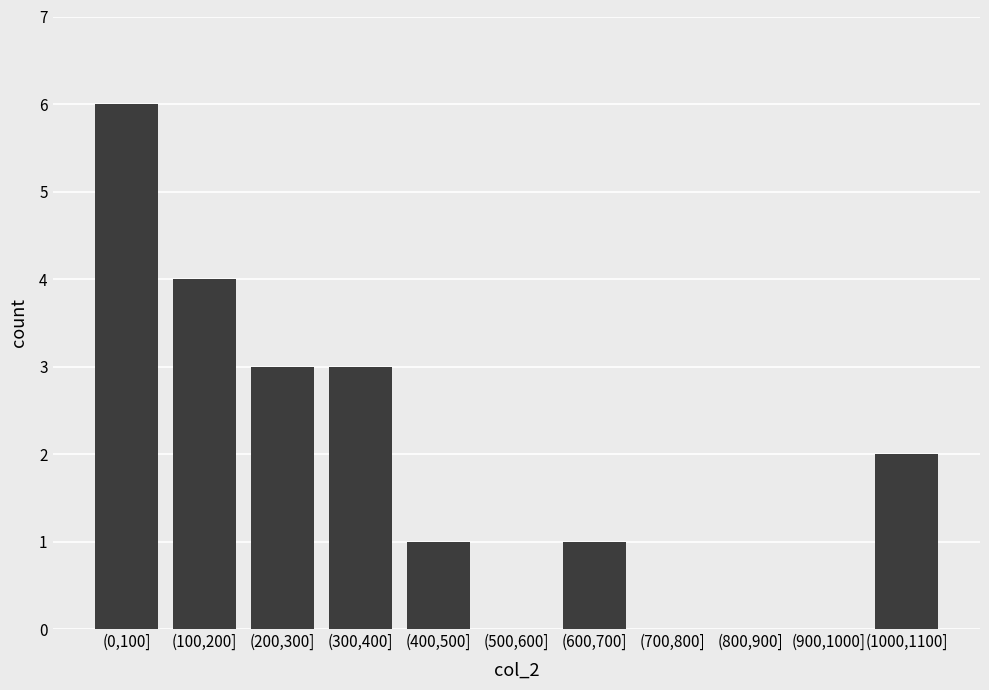

Reading right to left, what are all the values shown in this chart?

(1000,1100]=2	(900,1000]=0	(800,900]=0	(700,800]=0	(600,700]=1	(500,600]=0	(400,500]=1	(300,400]=3	(200,300]=3	(100,200]=4	(0,100]=6